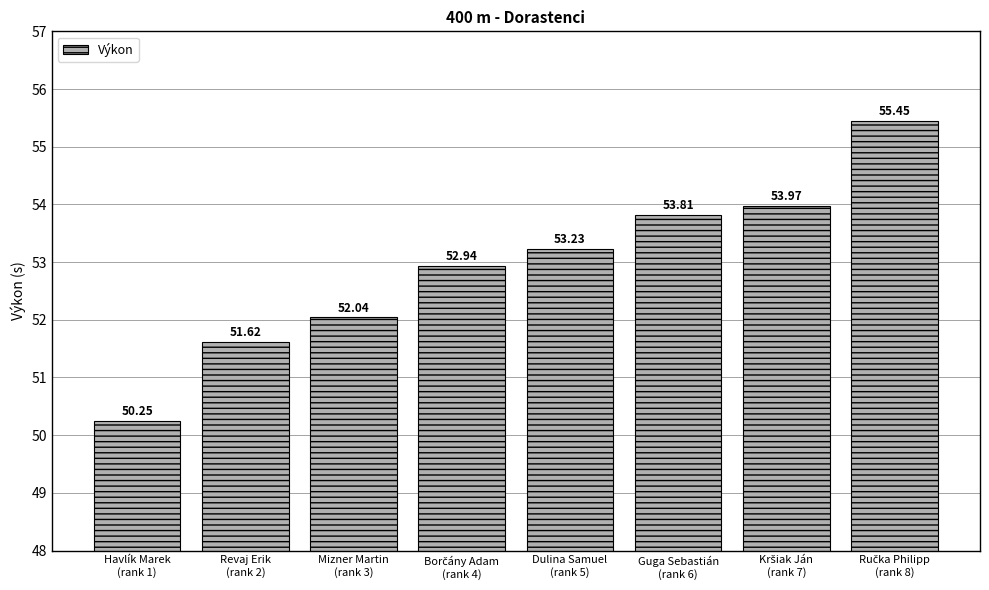

What position from the left is Mizner Martin
(rank 3)?

3